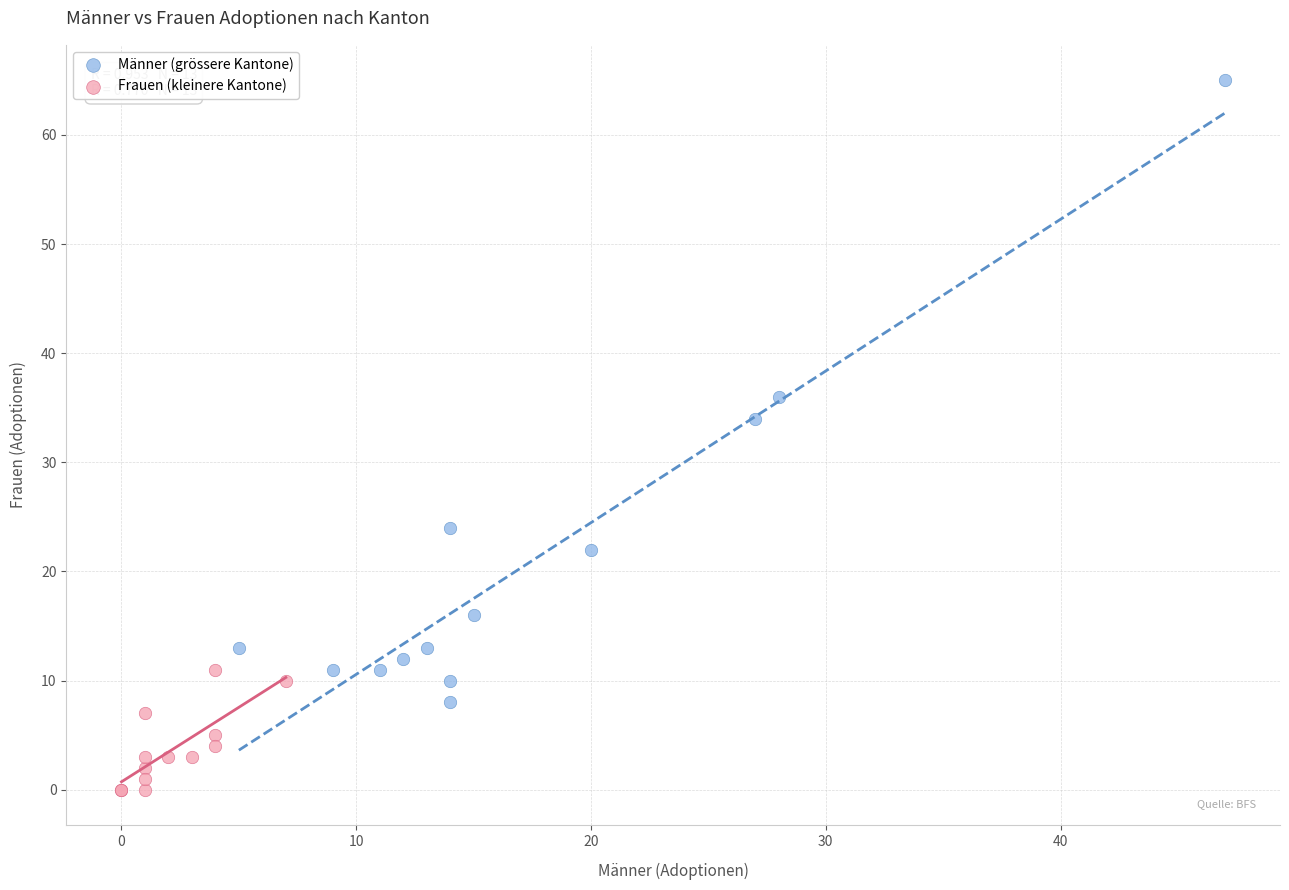

Which series contains the lowest Y value?

Frauen (kleinere Kantone)